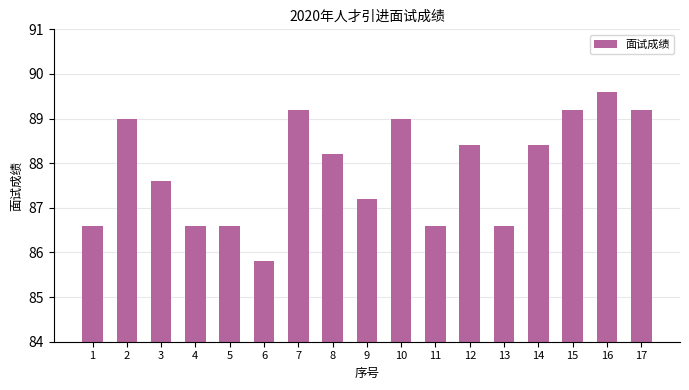

Which label corresponds to the largest value in the chart?

16